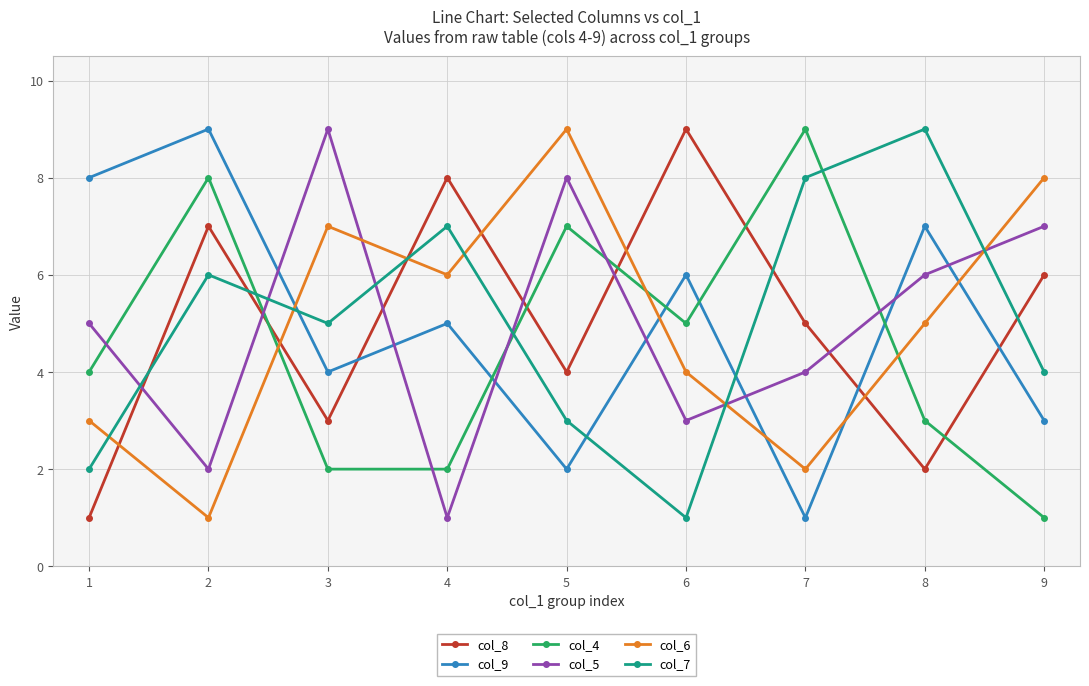

True or false: col_4 and col_7 cross at least once.

True